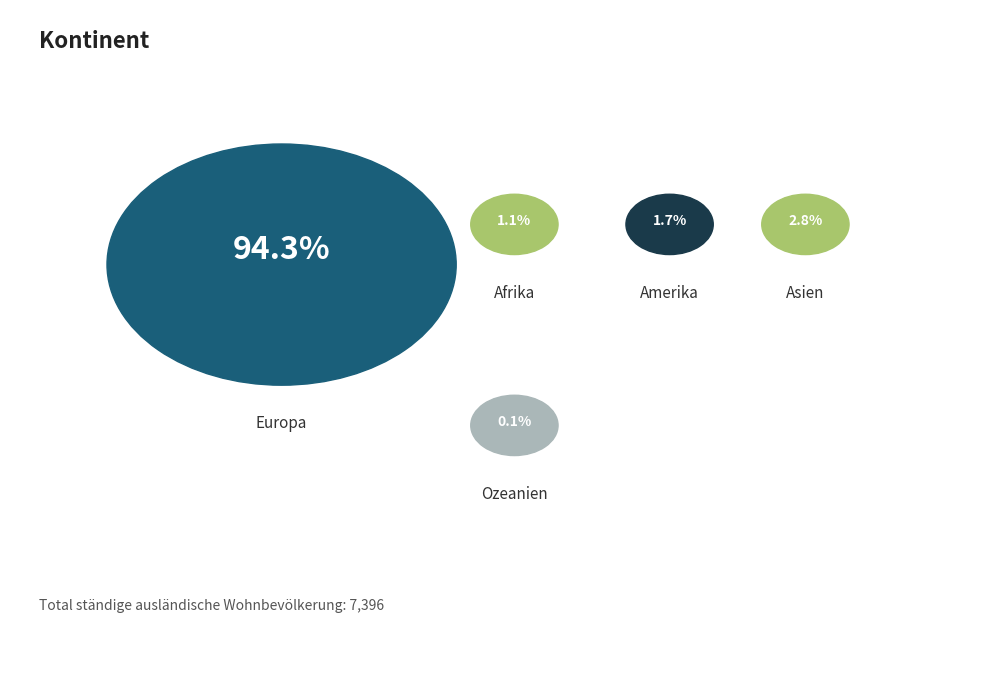

How many segments does this pie chart have?

5